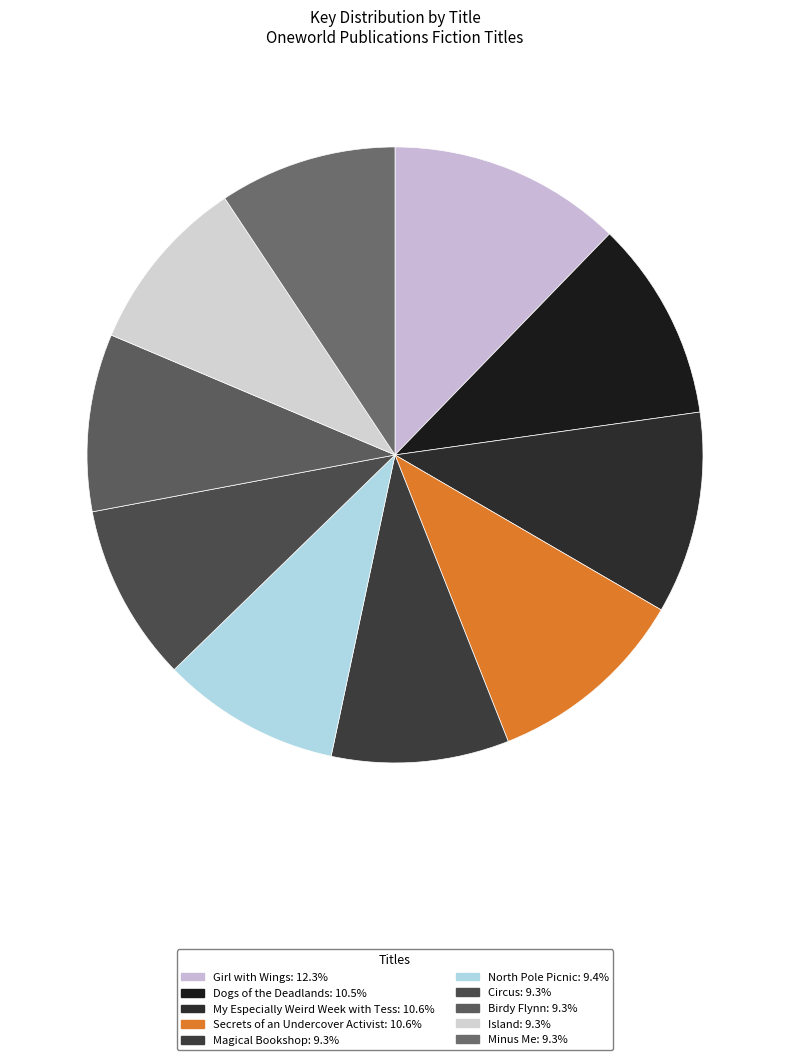

Is there a majority slice in this chart?

No